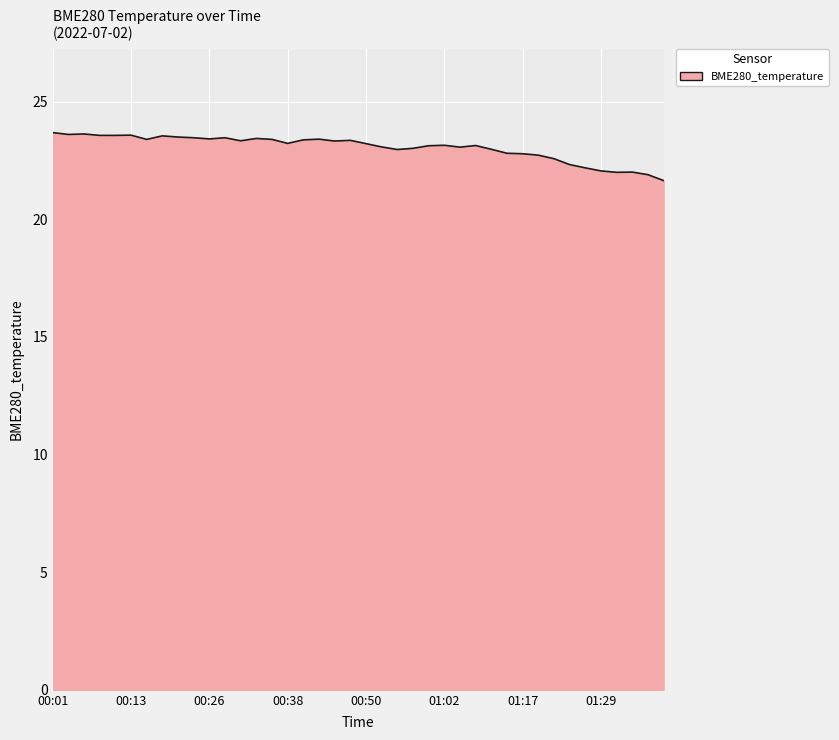

What is the greatest value displayed?

23.7